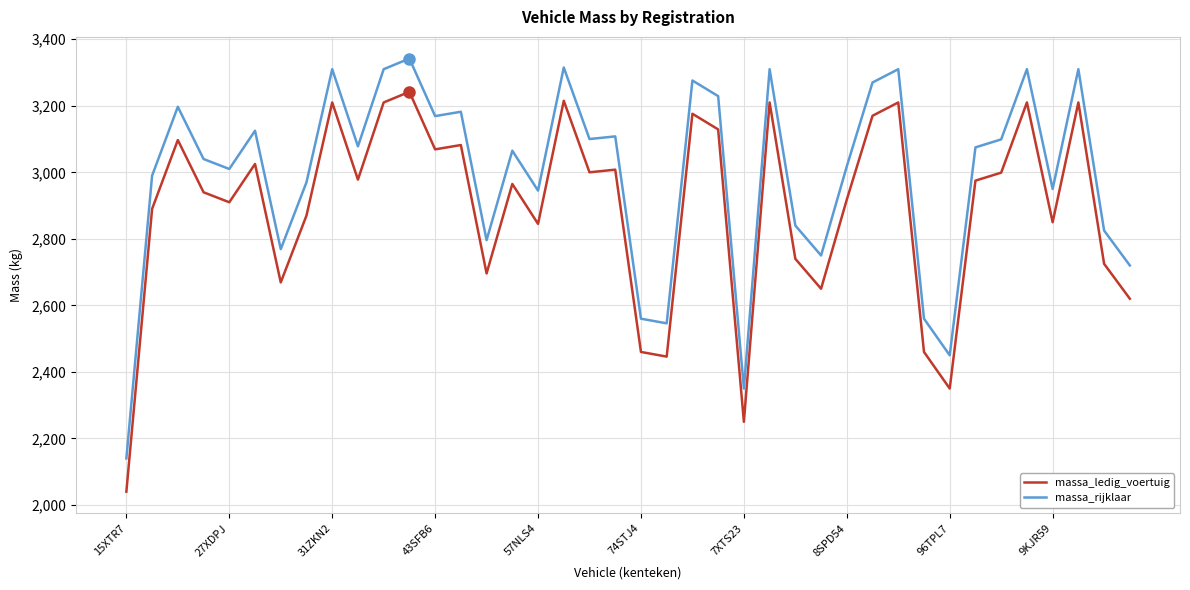

What is the lowest value of the massa_ledig_voertuig series?

2040